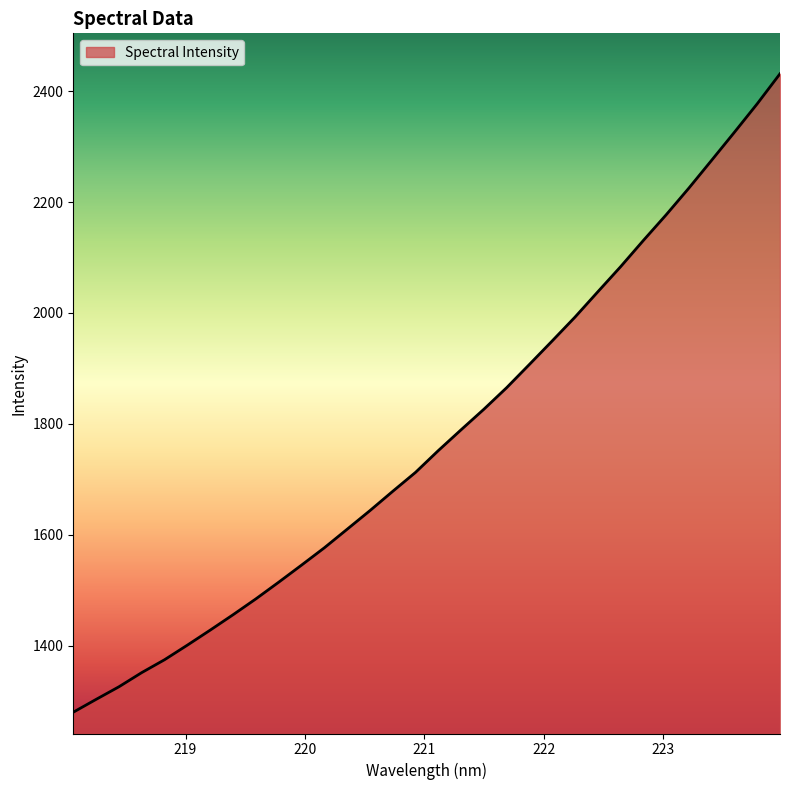

How many lines are shown in the chart?

1